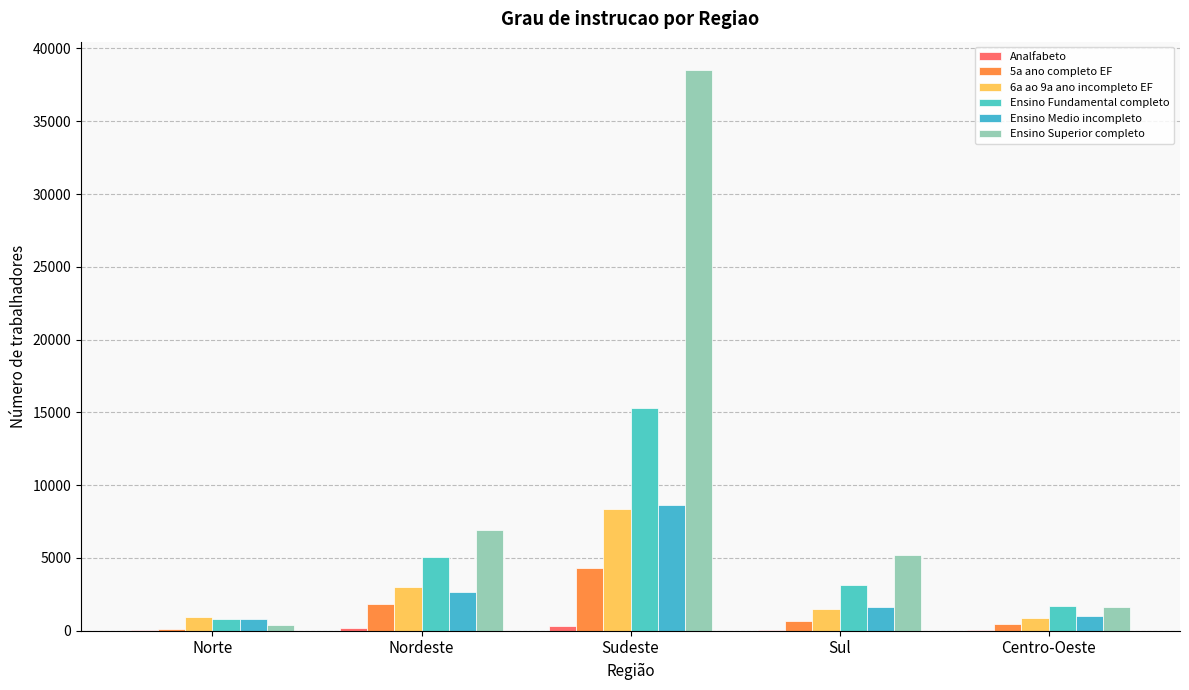

Are the bars horizontal?

No